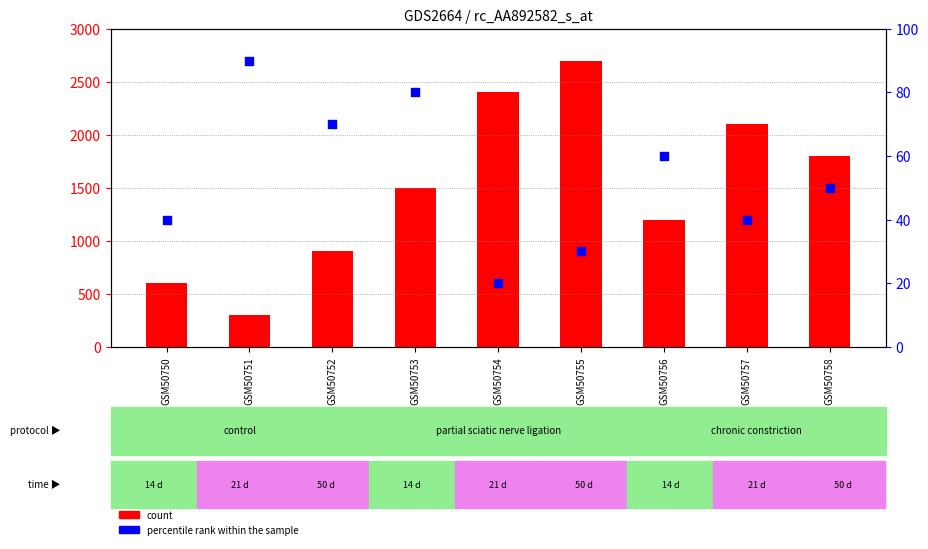

What is the total value across all series at GSM50754?

2420